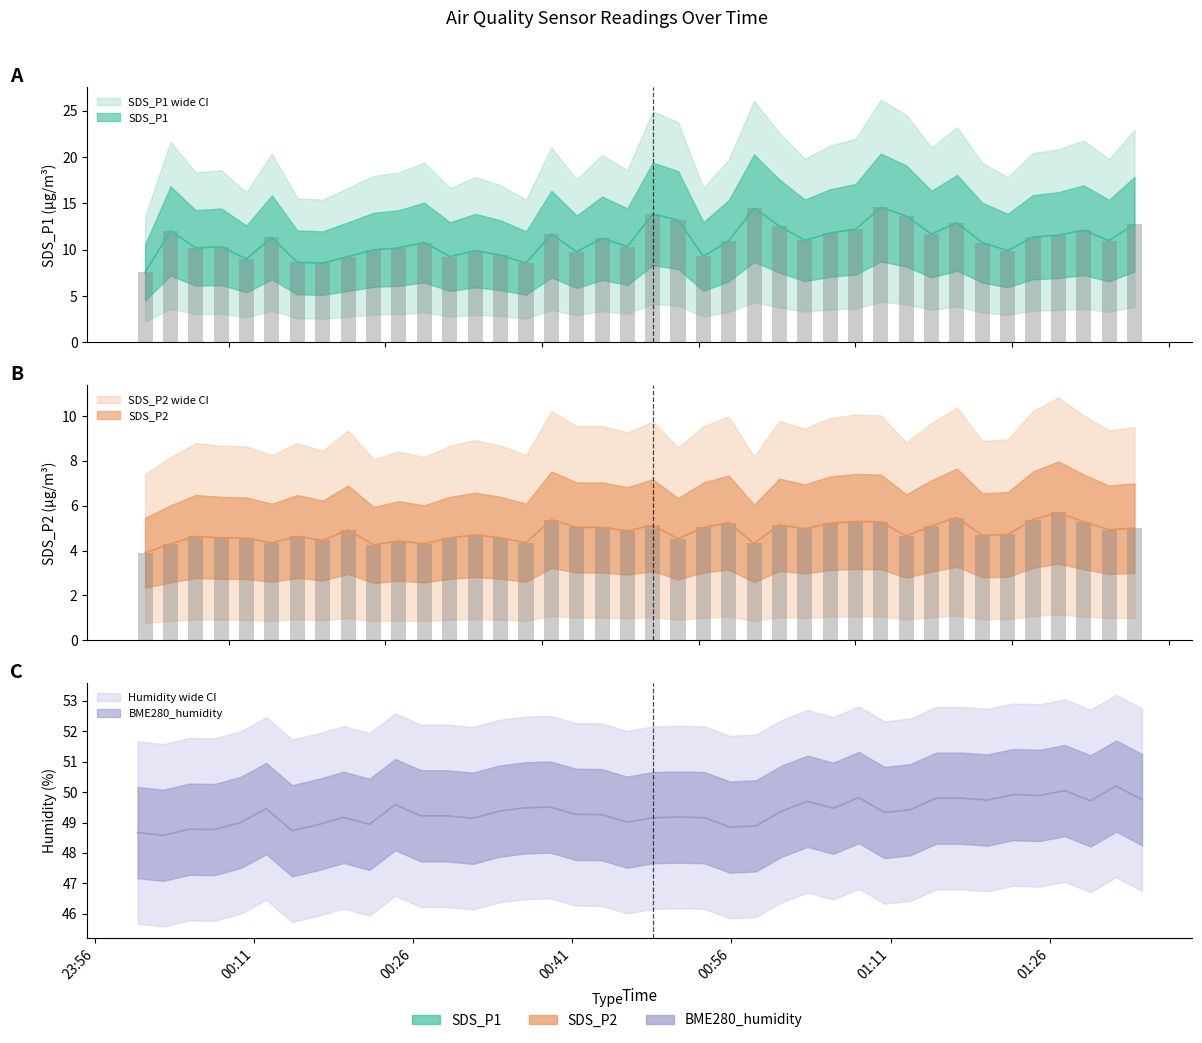

How many series are shown in this chart?

3